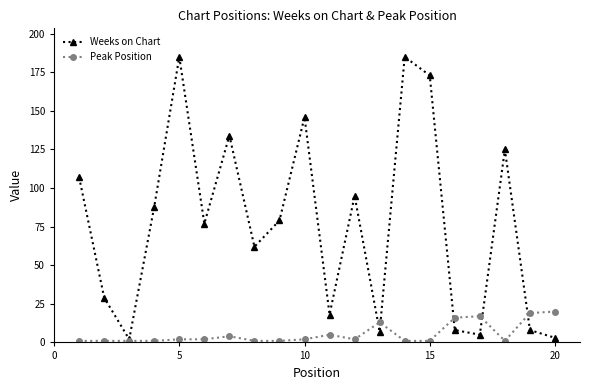

What is the smallest value displayed?

1